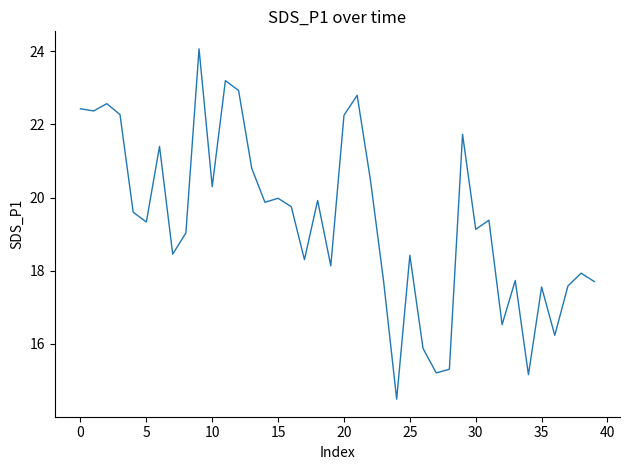

What is the difference between the maximum and minimum values?

9.6